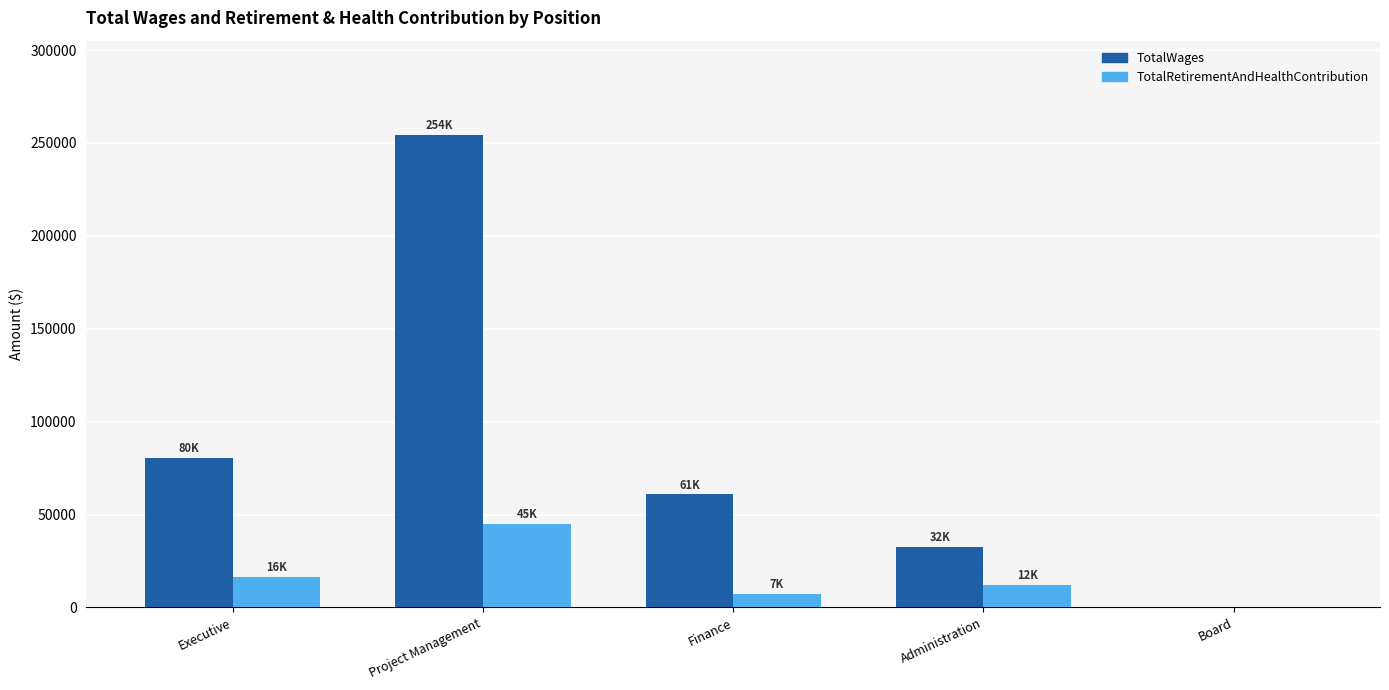

Where is TotalRetirementAndHealthContribution nearest to the value 22570?

Executive